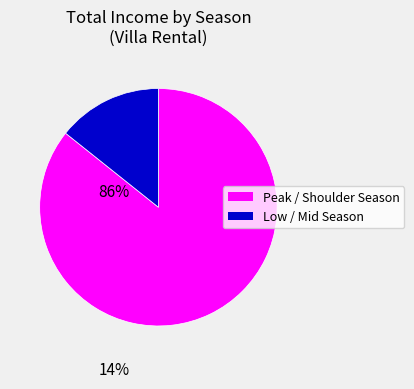

Rank the categories by value from highest to lowest.

Peak / Shoulder Season, Low / Mid Season